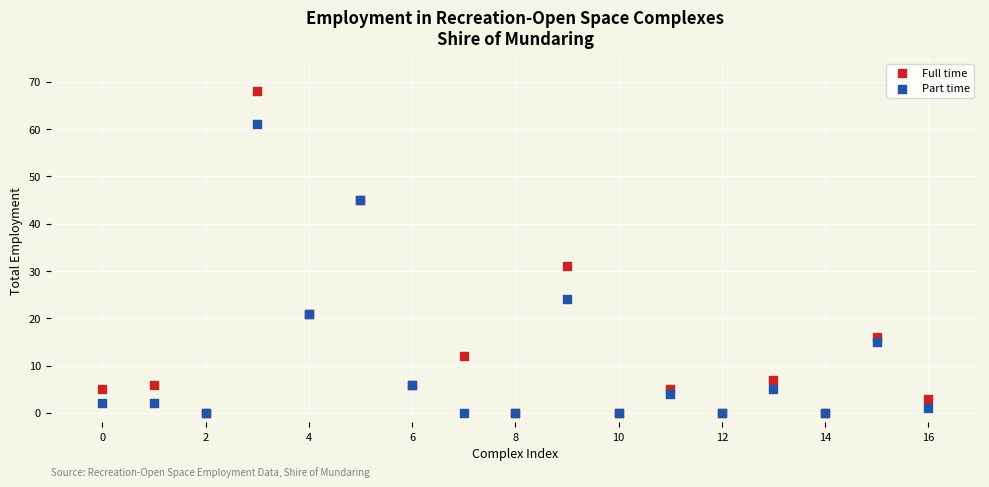

Across all series, what Y value is closest to 34?

31